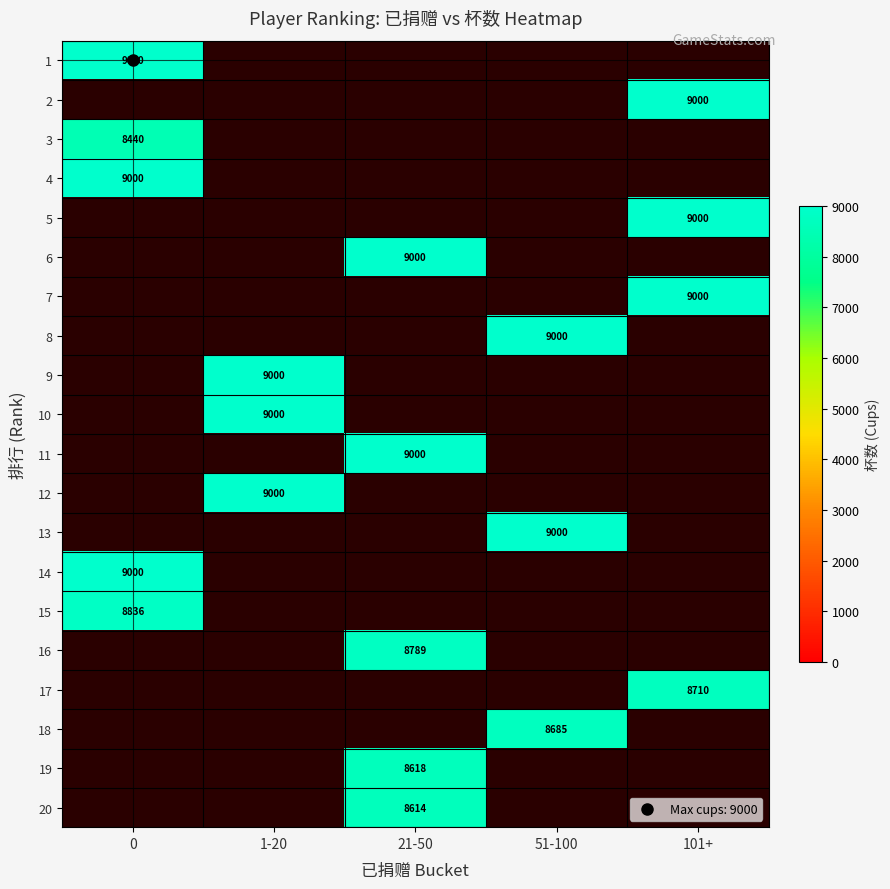

Which series has the largest range (max minus min)?

1